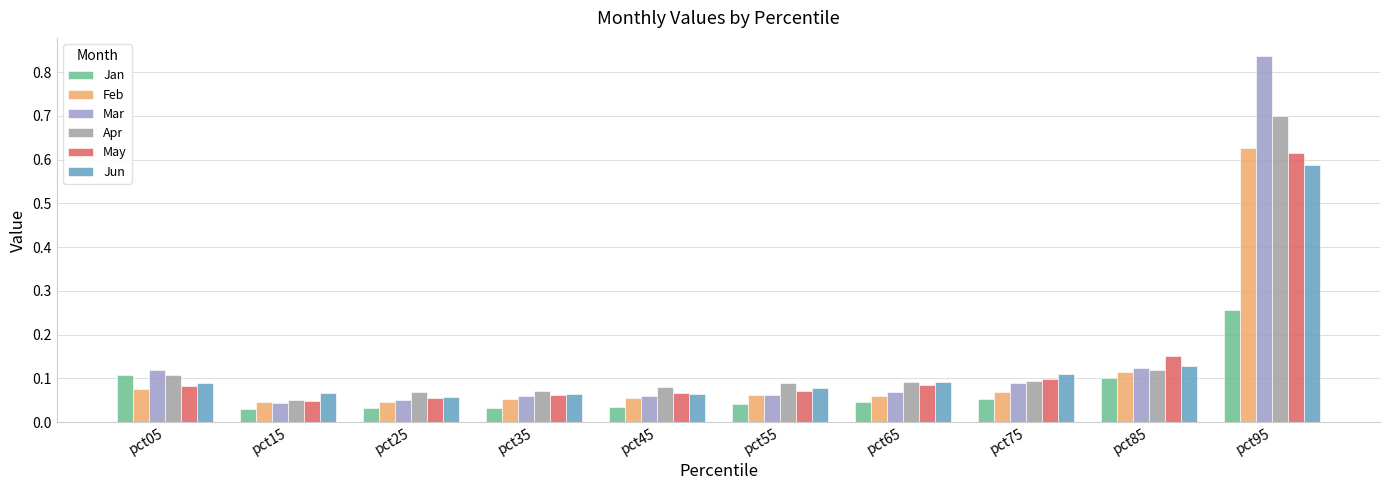

Which label corresponds to the largest value in the chart?

pct95